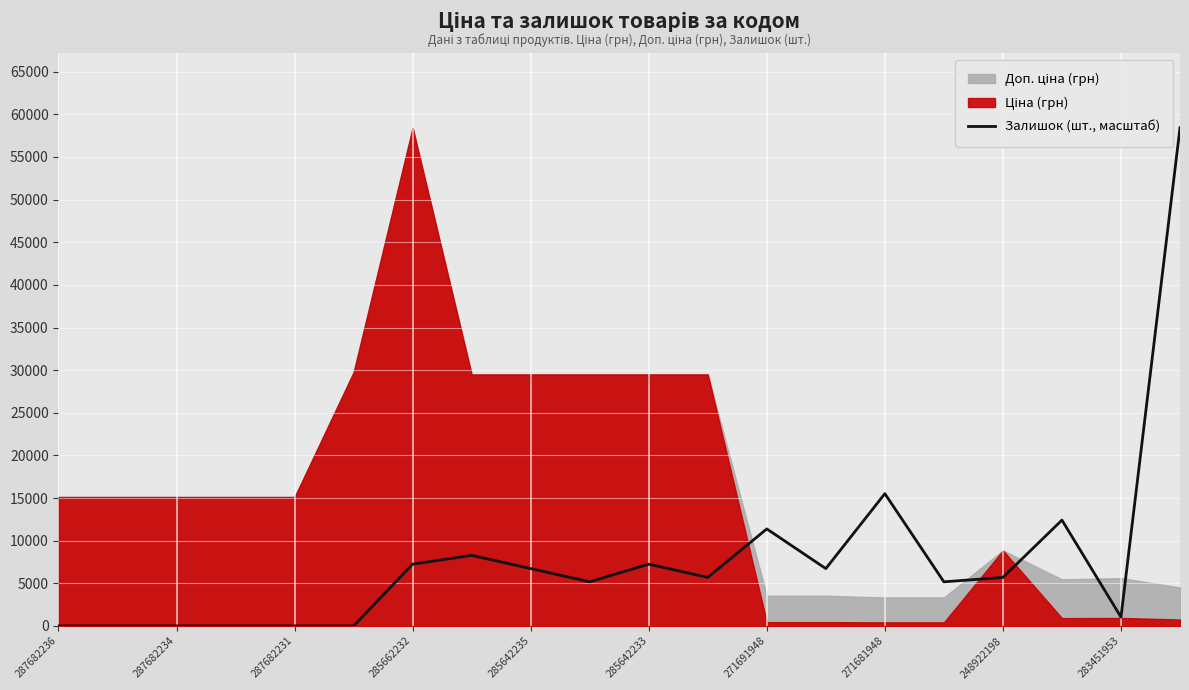

True or false: Залишок (шт., масштаб) has a value of 8748.4 at 285642235.

False